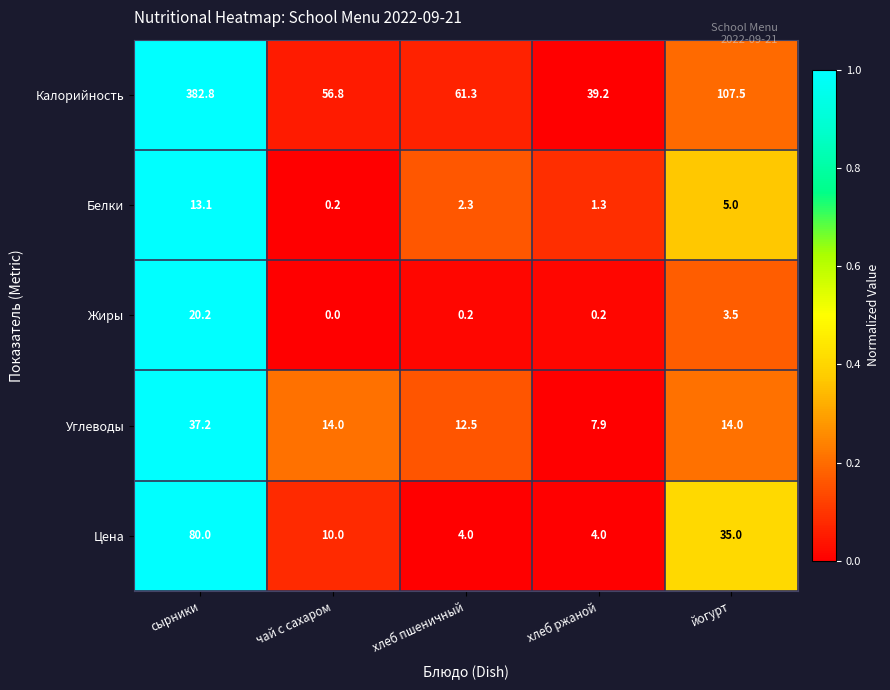

Reading left to right, list all the values displayed in this chart.

Калорийность: сырники=382.8	чай с сахаром=56.8	хлеб пшеничный=61.3	хлеб ржаной=39.2	йогурт=107.5
Белки: сырники=13.1	чай с сахаром=0.2	хлеб пшеничный=2.3	хлеб ржаной=1.3	йогурт=5.0
Жиры: сырники=20.2	чай с сахаром=0.0	хлеб пшеничный=0.2	хлеб ржаной=0.2	йогурт=3.5
Углеводы: сырники=37.2	чай с сахаром=14.0	хлеб пшеничный=12.5	хлеб ржаной=7.9	йогурт=14.0
Цена: сырники=80.0	чай с сахаром=10.0	хлеб пшеничный=4.0	хлеб ржаной=4.0	йогурт=35.0